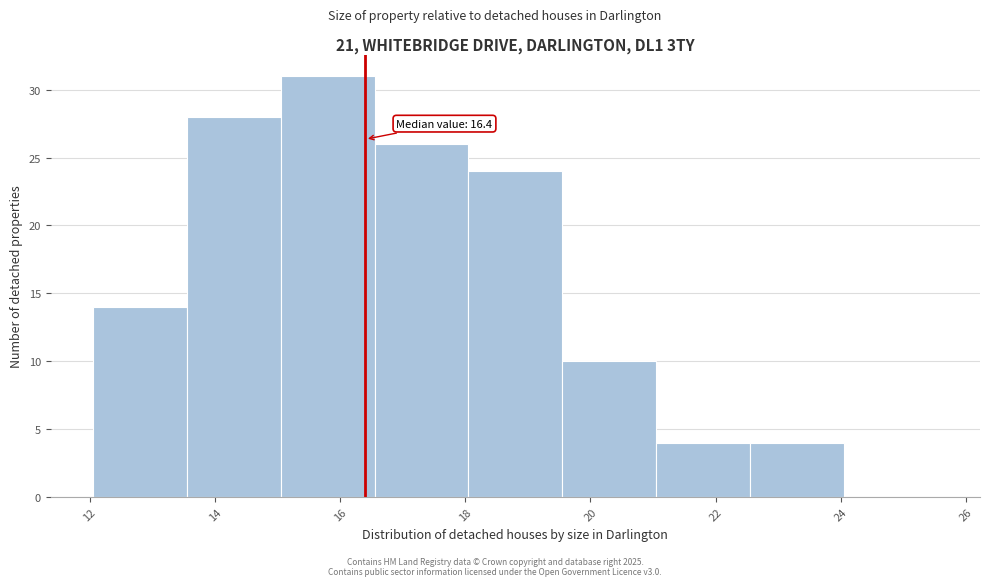

Over which range of the x-axis is the bar tallest?

15.05 to 16.55